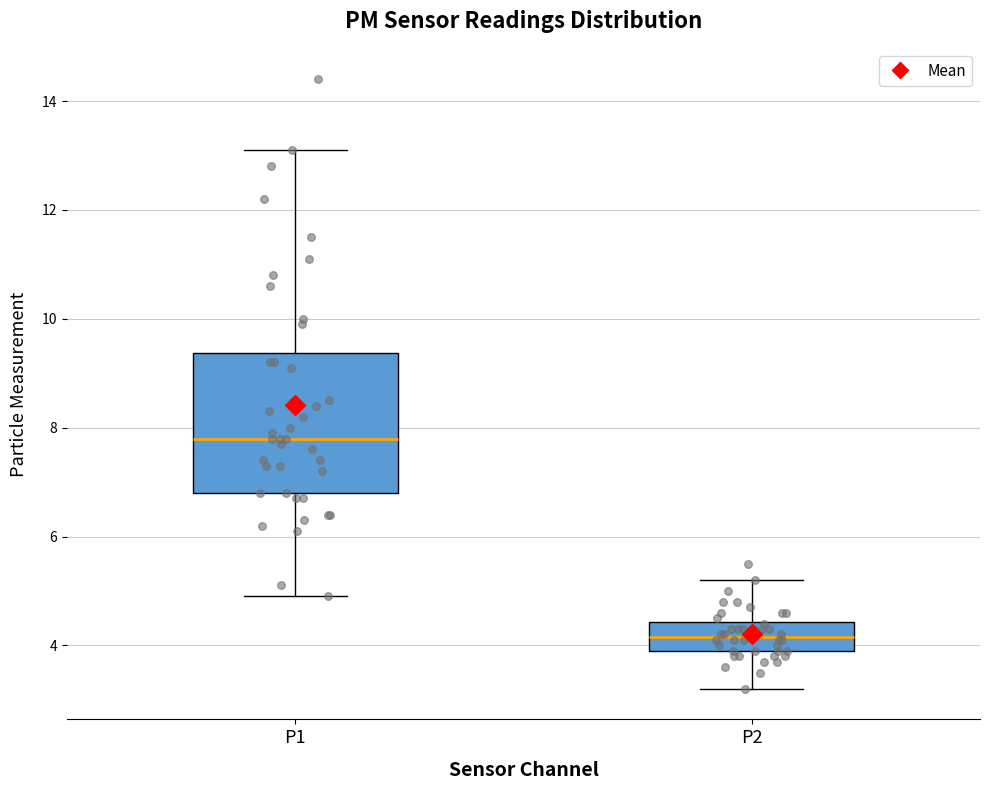

Which box's median line is the highest?

P1